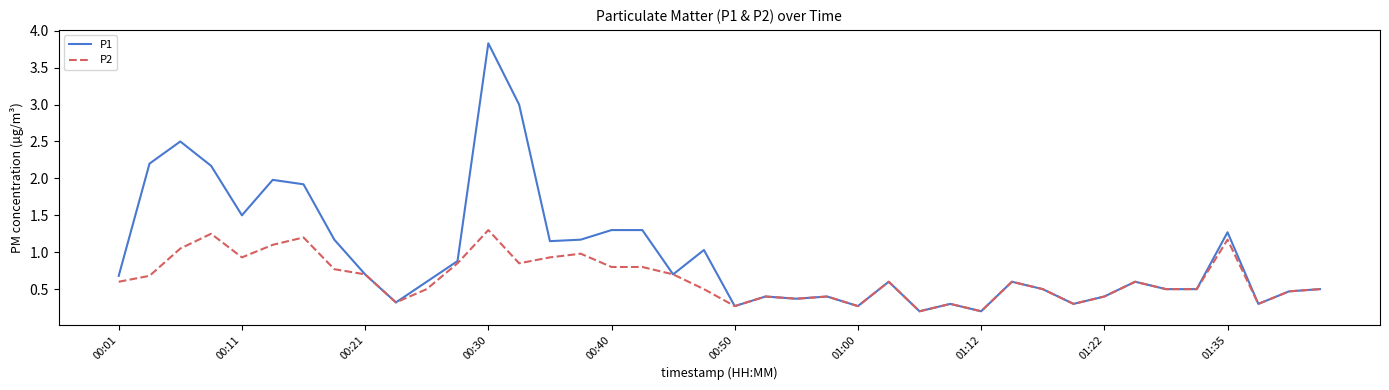

Rank the series by their average value, from highest to lowest.

P1, P2